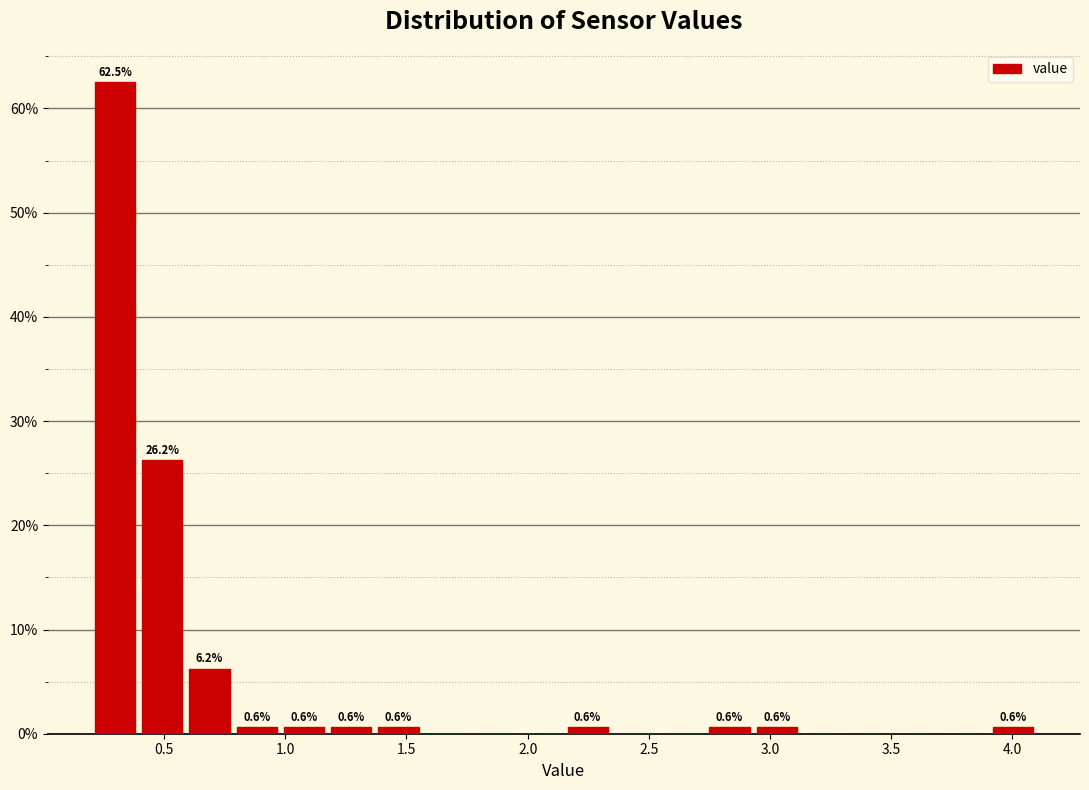

Around what value on the x-axis is the tallest bar? Give the approximate position of its centre, as read against the axis.

0.30